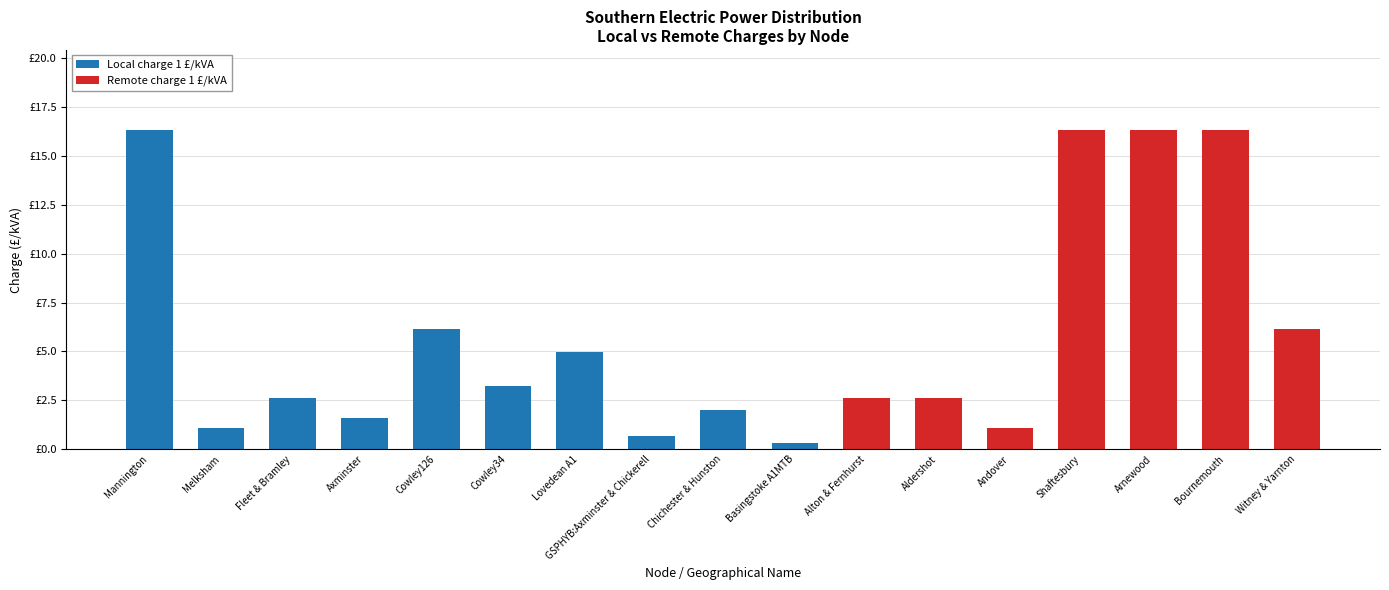

Are the bars grouped side by side (vs. stacked)?

No